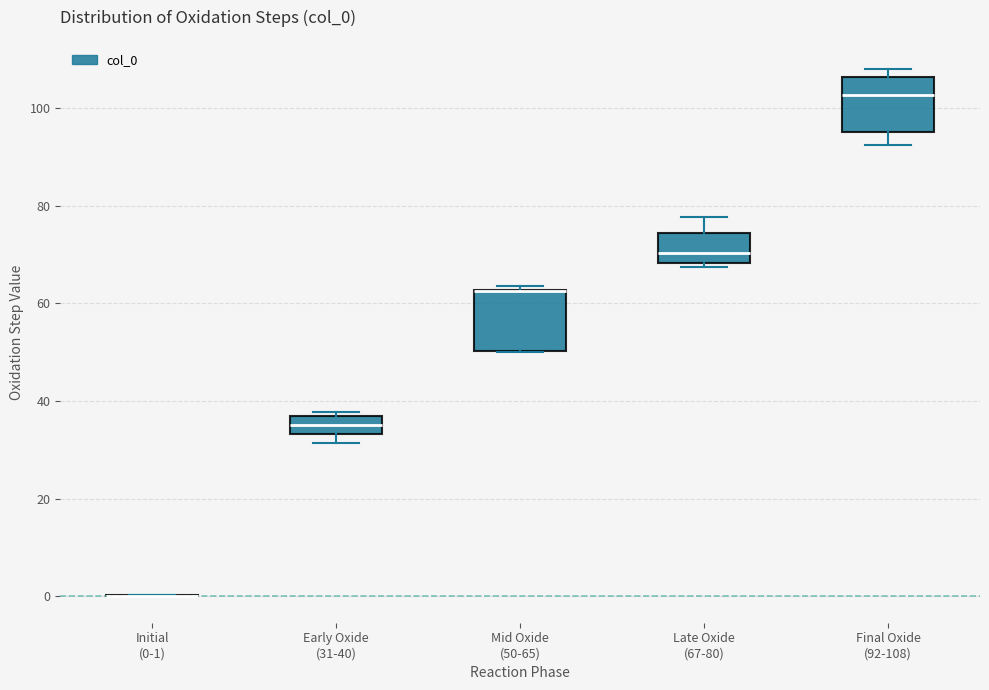

Reading left to right, transcribe this box plot: for each box, give where its median line is, the range the box spans, and where its two whiskers end, as read against the y-axis. The values are not printed on the chart, so give them approximately, as read against the axis.

Initial (0-1): box collapsed to a line at 0, whiskers 0 to 0
Early Oxide (31-40): median 36 (inside the box), box 34 to 36, whiskers 32 to 38
Mid Oxide (50-65): median 62 (drawn on the box's upper edge), box 50 to 62, whiskers 50 to 64
Late Oxide (67-80): median 70, box 68 to 74, whiskers 68 (just below the box's lower edge) to 78
Final Oxide (92-108): median 102, box 96 to 106, whiskers 92 to 108